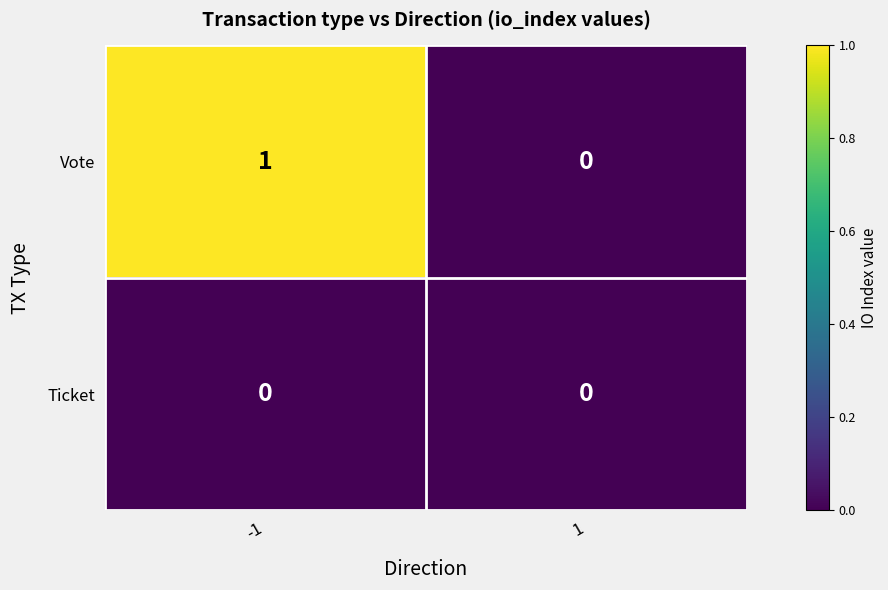

Is it true that Vote equals 1 at -1?

True